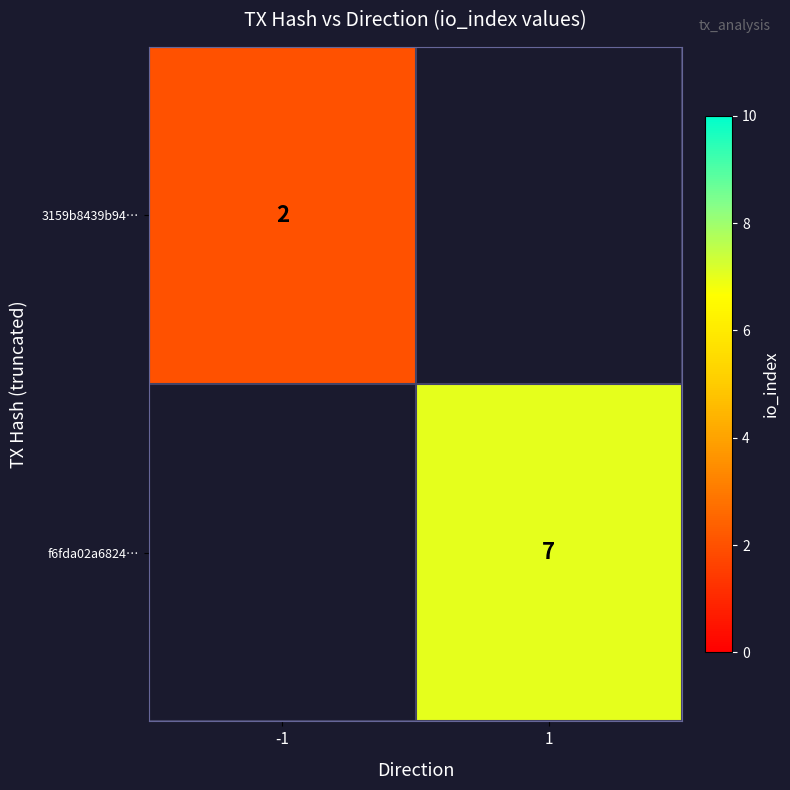

At how many categories does at least one series exceed 6?

1